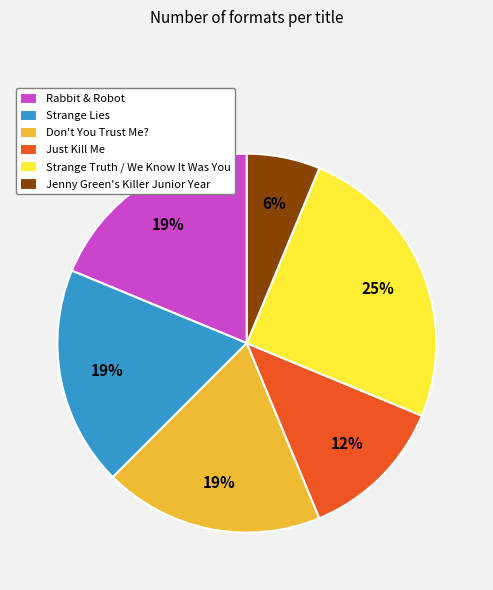

To the nearest percent, what percentage of the pie is Rabbit & Robot?

19%